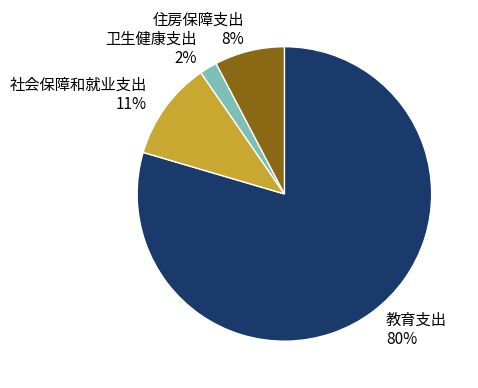

Which has a higher value, 社会保障和就业支出 or 教育支出?

教育支出